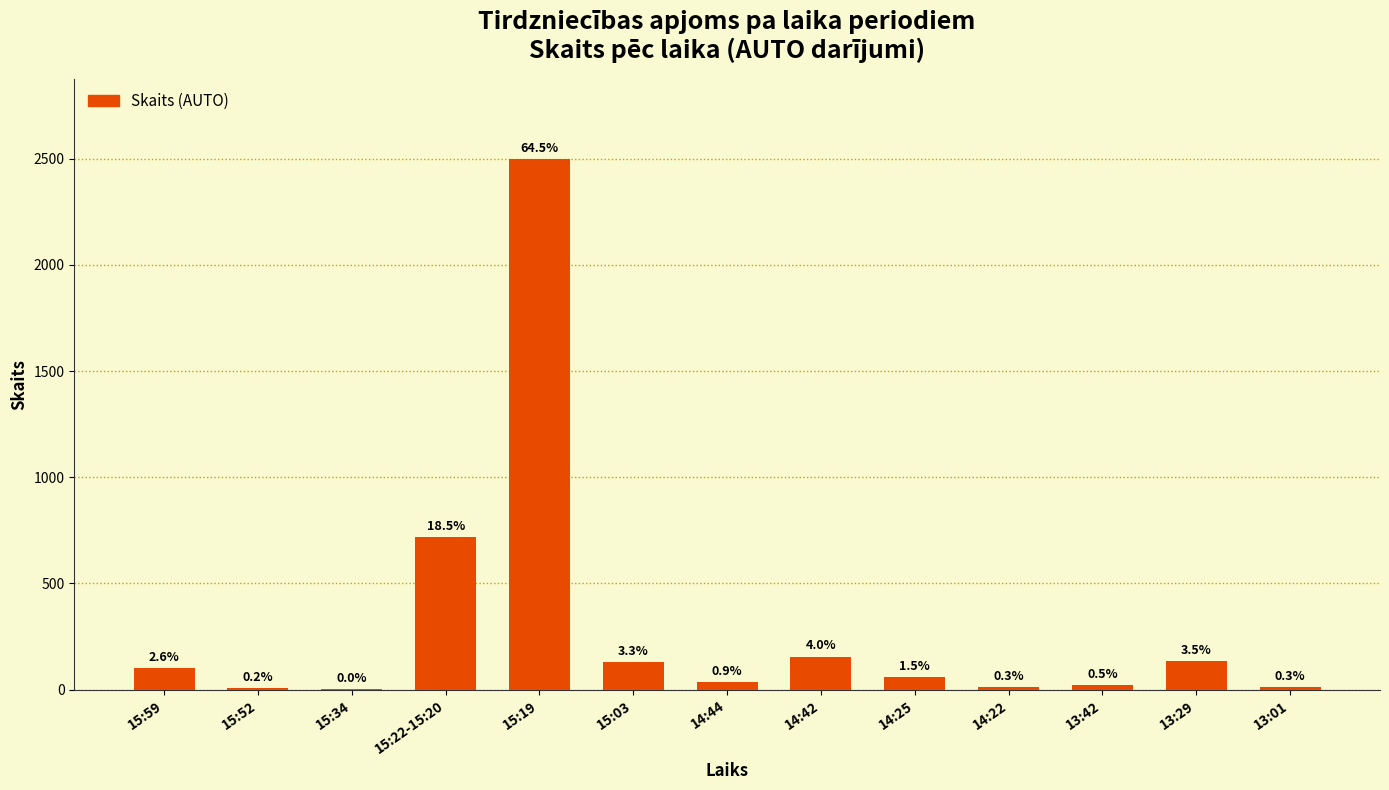

Reading left to right, extract all data points from this chart.

15:59=100	15:52=6	15:34=1	15:22-15:20=717	15:19=2500	15:03=129	14:44=35	14:42=155	14:25=60	14:22=10	13:42=20	13:29=135	13:01=10